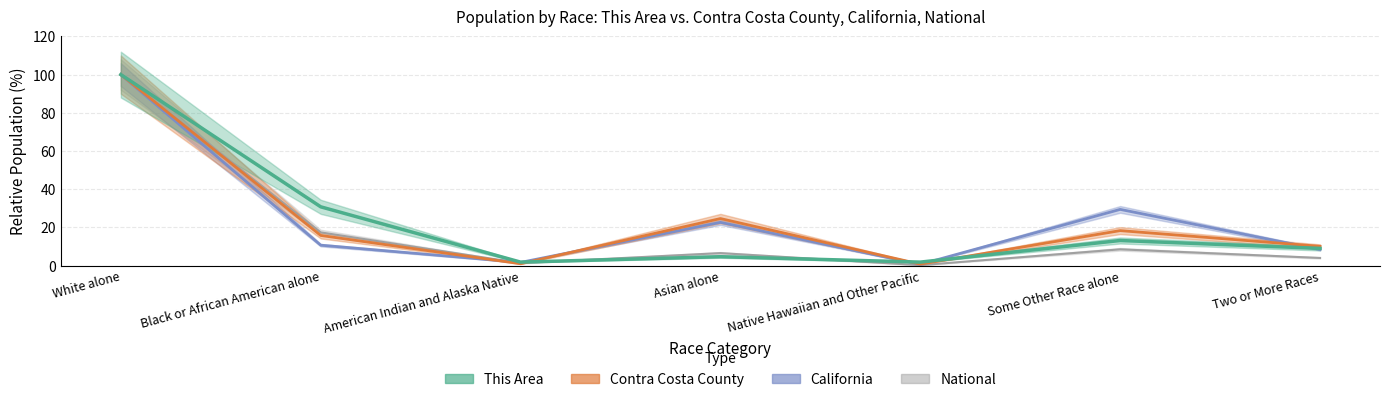

Count the number of data series in this chart.

4